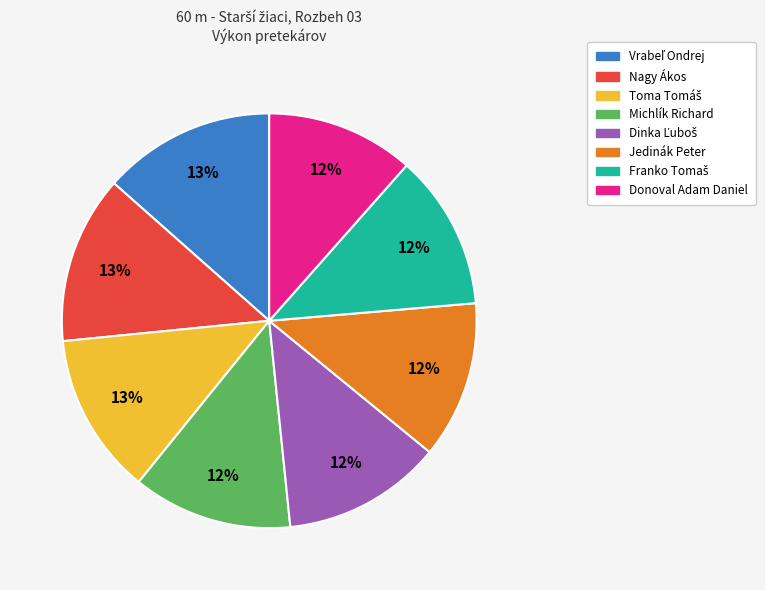

Does any single category account for the majority?

No